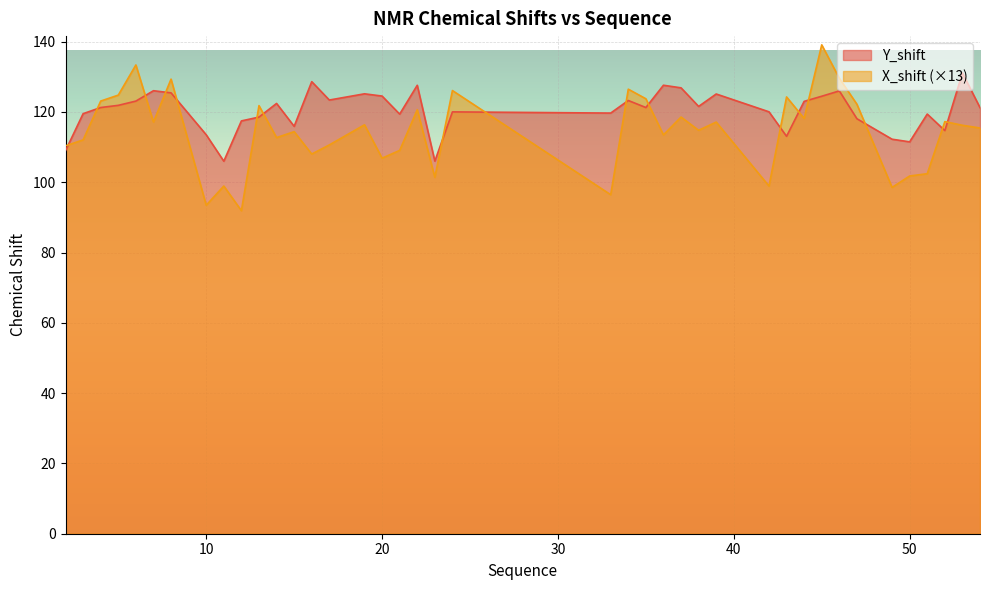

Reading left to right, transcribe all the data shown in this chart.

Y_shift: 109.0	119.5	121.3	121.9	123.1	126.0	125.4	113.5	106.0	117.5	118.5	122.4	115.9	128.6	123.4	125.2	124.5	119.4	127.6	106.0	120.0	119.7	123.3	121.3	127.6	126.9	121.6	125.1	120.0	113.1	123.0	124.5	126.0	118.1	112.2	111.5	119.4	114.7	131.1	121.2
X_shift: 110.4	112.1	123.1	124.8	133.4	117.1	129.3	93.5	98.9	91.9	121.8	112.7	114.4	108.0	110.6	116.3	106.9	109.1	120.6	101.4	126.1	96.5	126.5	123.8	113.5	118.6	114.8	117.1	98.9	124.3	118.2	139.1	129.6	122.2	98.5	101.8	102.4	117.3	116.2	115.4